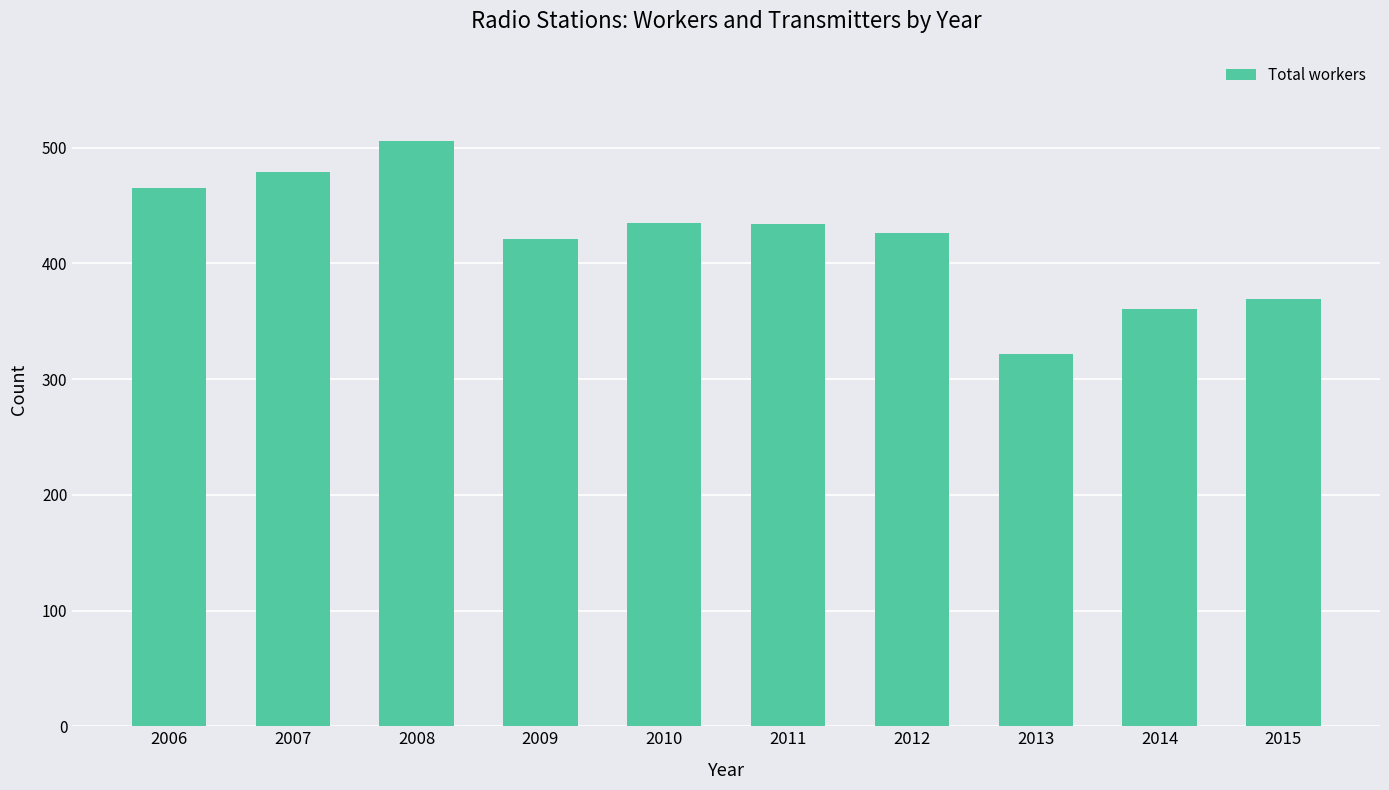

What value does the data have at 2015?

369